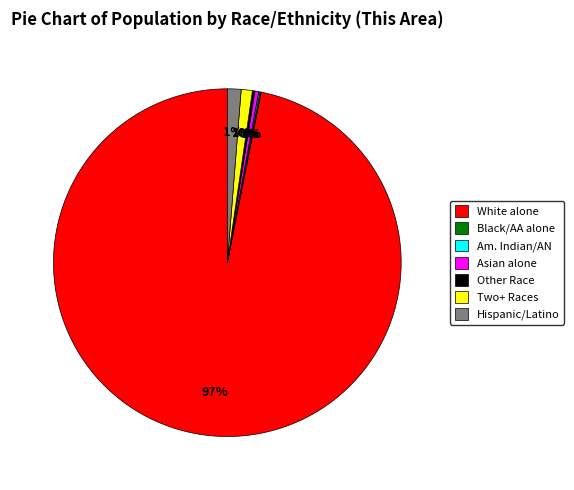

Between Hispanic/Latino and Asian alone, which is larger?

Hispanic/Latino